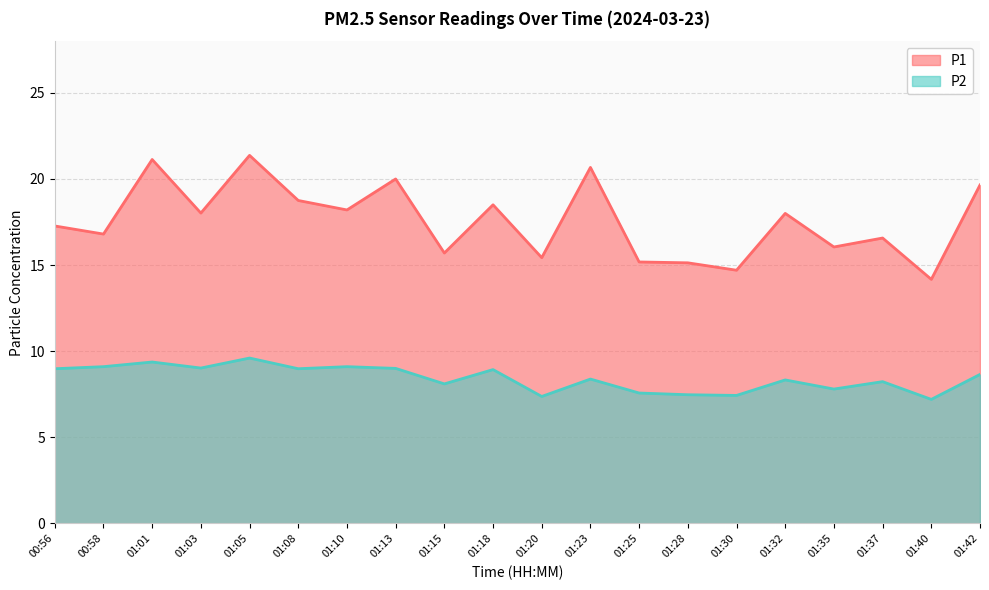

True or false: P1 has a value of 14.7 at 01:30.

True